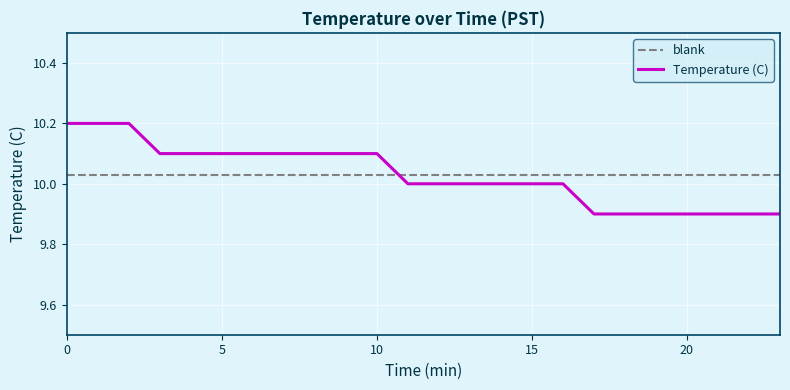

True or false: blank and Temperature (C) intersect in this chart.

True